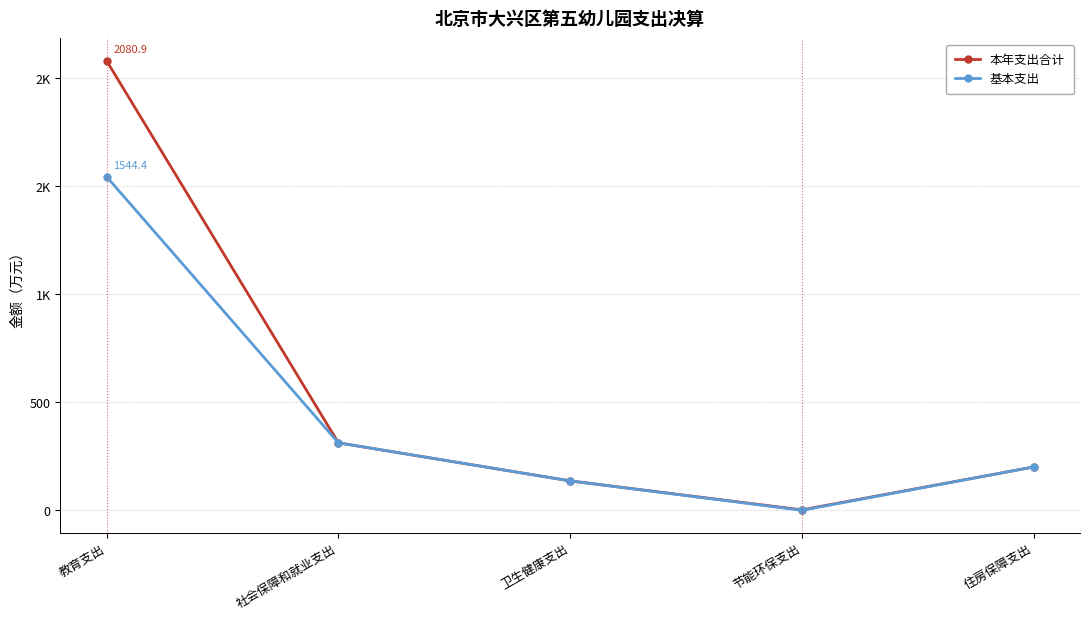

What is the label of the 2nd point from the right?

节能环保支出